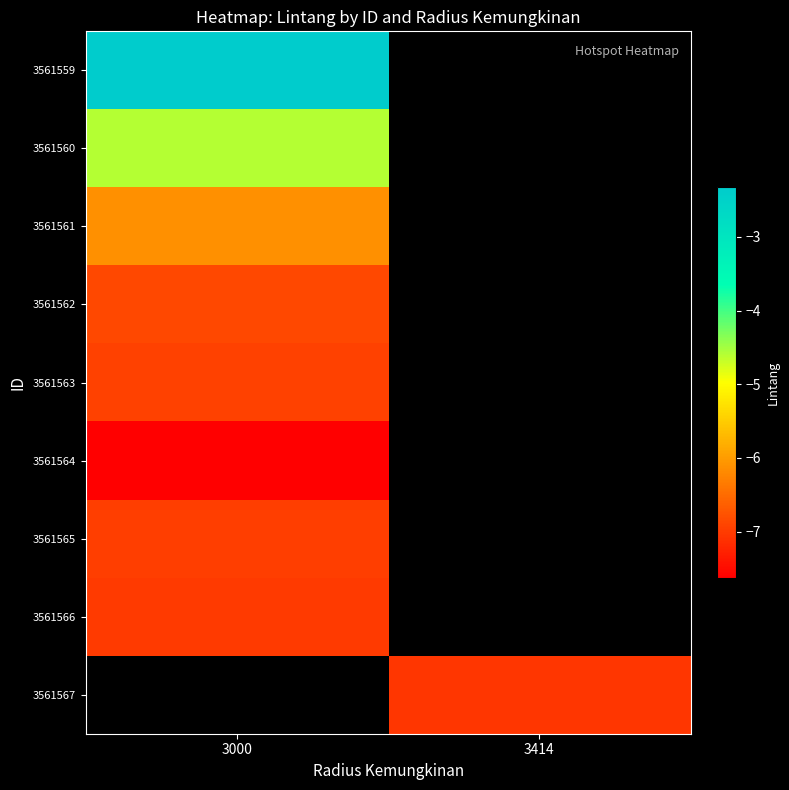

Which label corresponds to the smallest value in the chart?

3000